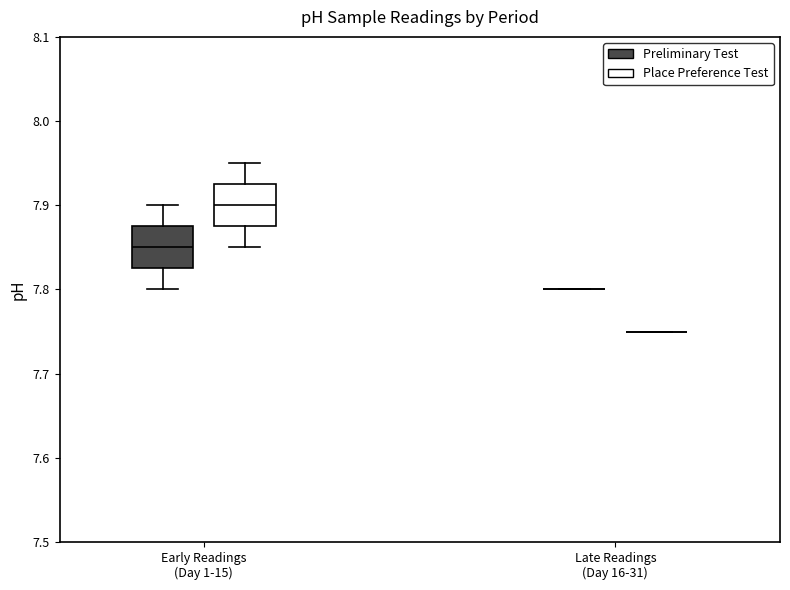

Reading left to right, transcribe this box plot: for each box, give where its median line is, the range the box spans, and where its two whiskers end, as read against the y-axis. The values are not printed on the chart, so give them approximately, as read against the axis.

Early Readings (Day 1-15) (Preliminary Test): median 7.85, box 7.83 to 7.88, whiskers 7.80 to 7.90
Early Readings (Day 1-15) (Place Preference Test): median 7.90, box 7.88 to 7.93, whiskers 7.85 to 7.95
Late Readings (Day 16-31) (Preliminary Test): box collapsed to a line at 7.80, whiskers 7.80 to 7.80
Late Readings (Day 16-31) (Place Preference Test): box collapsed to a line at 7.75, whiskers 7.75 to 7.75